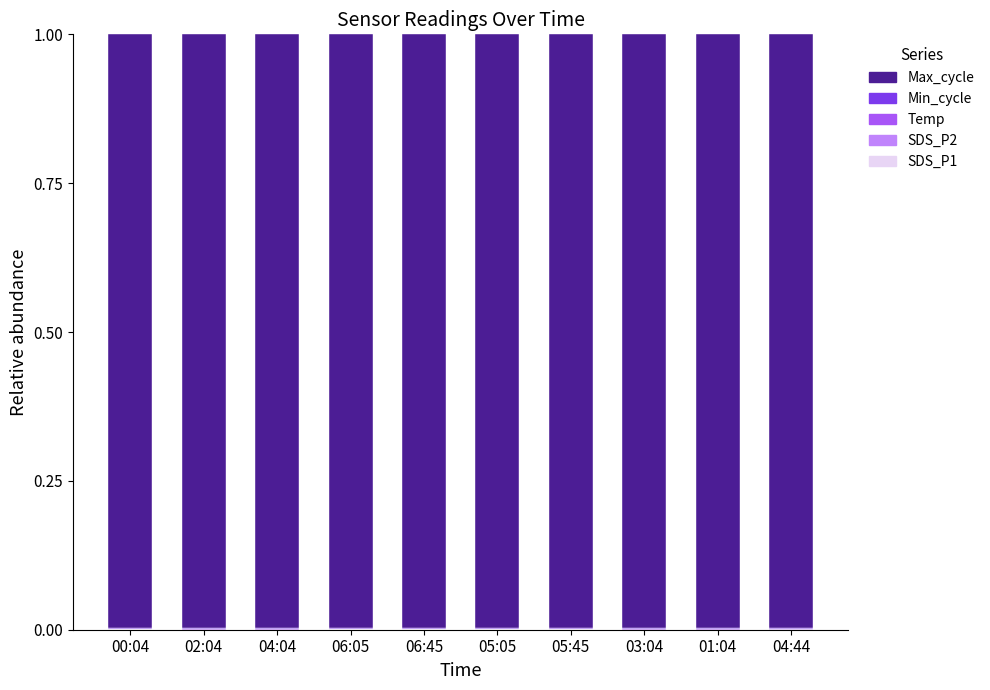

Are the bars grouped side by side (vs. stacked)?

No